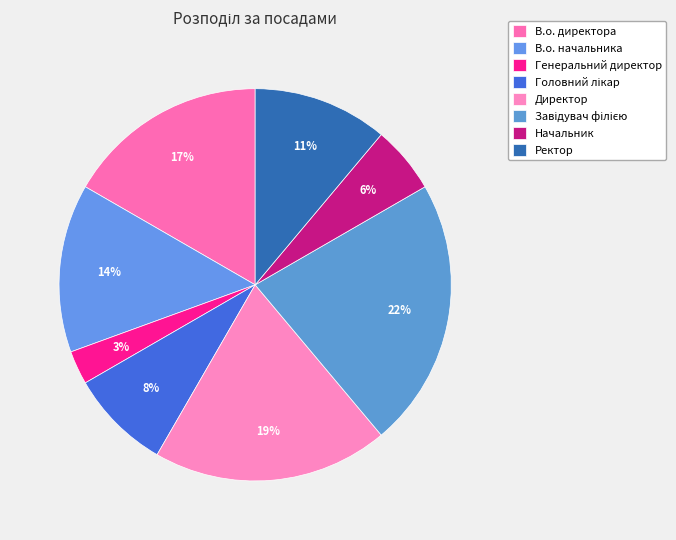

What percentage do Головний лікар and В.о. директора together represent?

25.0%